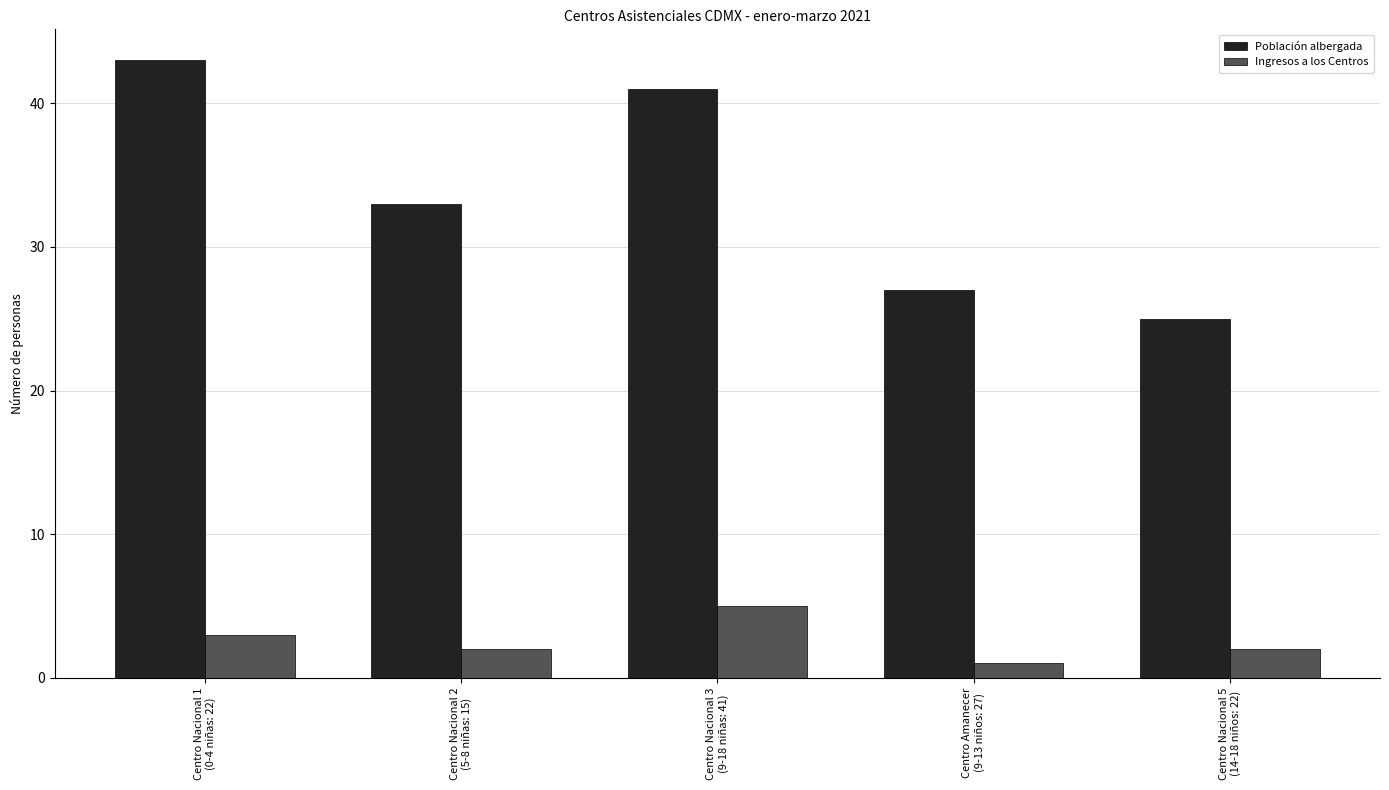

Rank the categories by Población albergada value from lowest to highest.

Centro Nacional 5
(14-18 niños: 22), Centro Amanecer
(9-13 niños: 27), Centro Nacional 2
(5-8 niñas: 15), Centro Nacional 3
(9-18 niñas: 41), Centro Nacional 1
(0-4 niñas: 22)